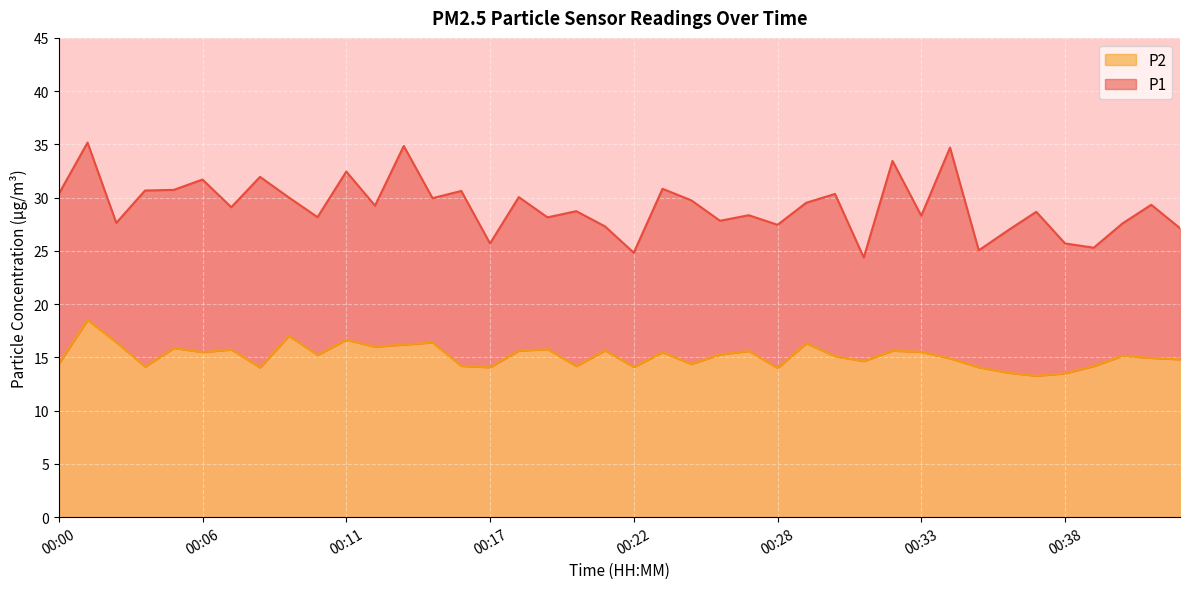

How many categories are shown in the chart?

40